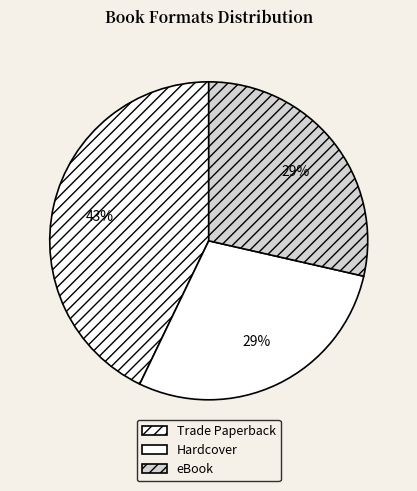

Does eBook account for over 50% of the chart?

No